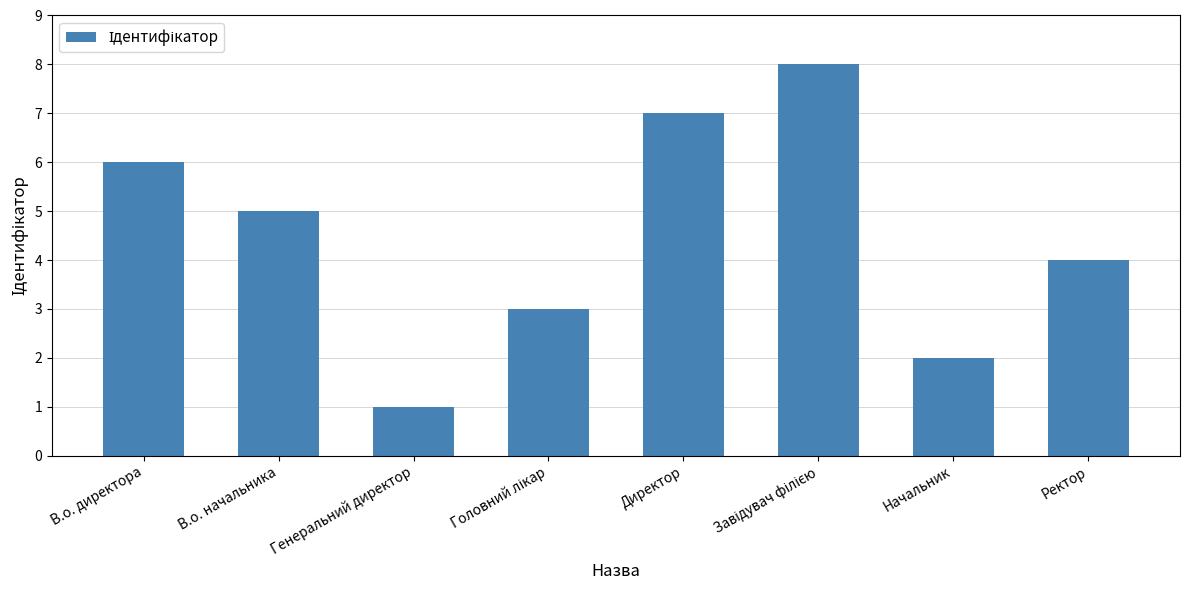

How many values are between 3 and 7?

5